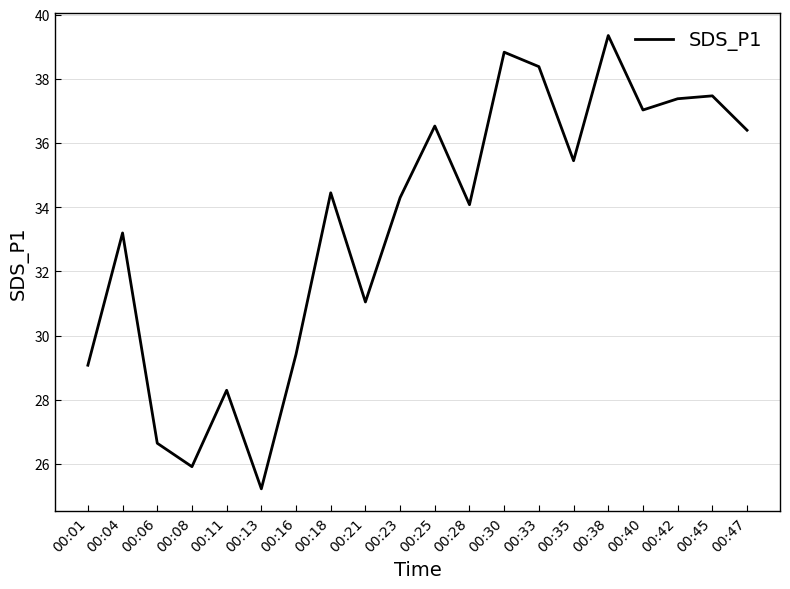

True or false: the data shows 29.4 at 00:16.

True